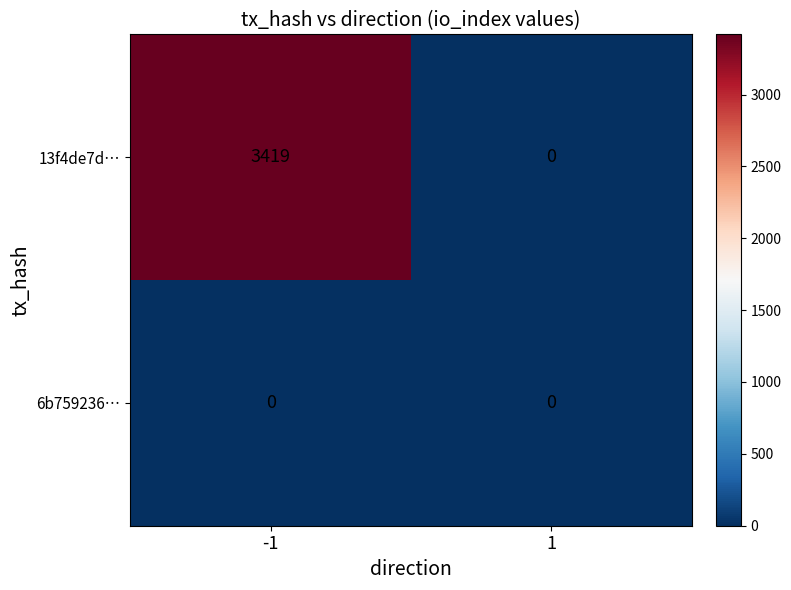

Is the value of 6b759236… at 1 greater than the value of 13f4de7d… at -1?

No